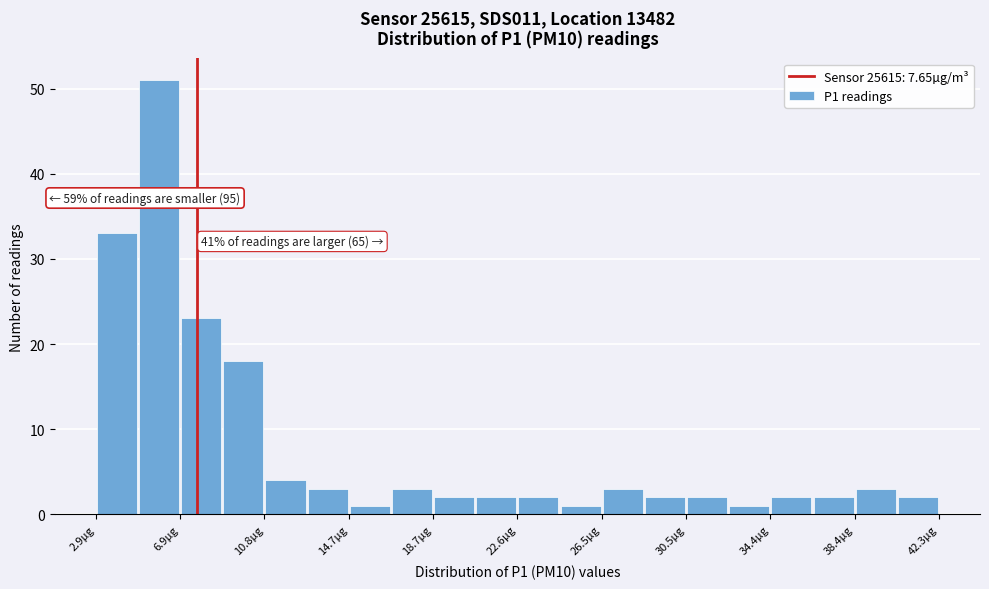

Around what value on the x-axis is the tallest bar? Give the approximate position of its centre, as read against the axis.

6.0